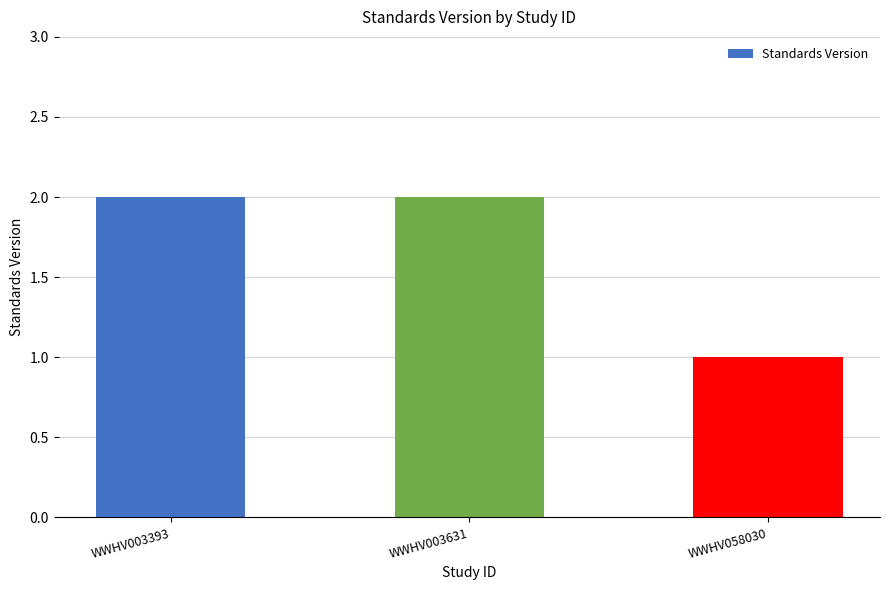

At which category does the chart reach its minimum across all series?

WWHV058030